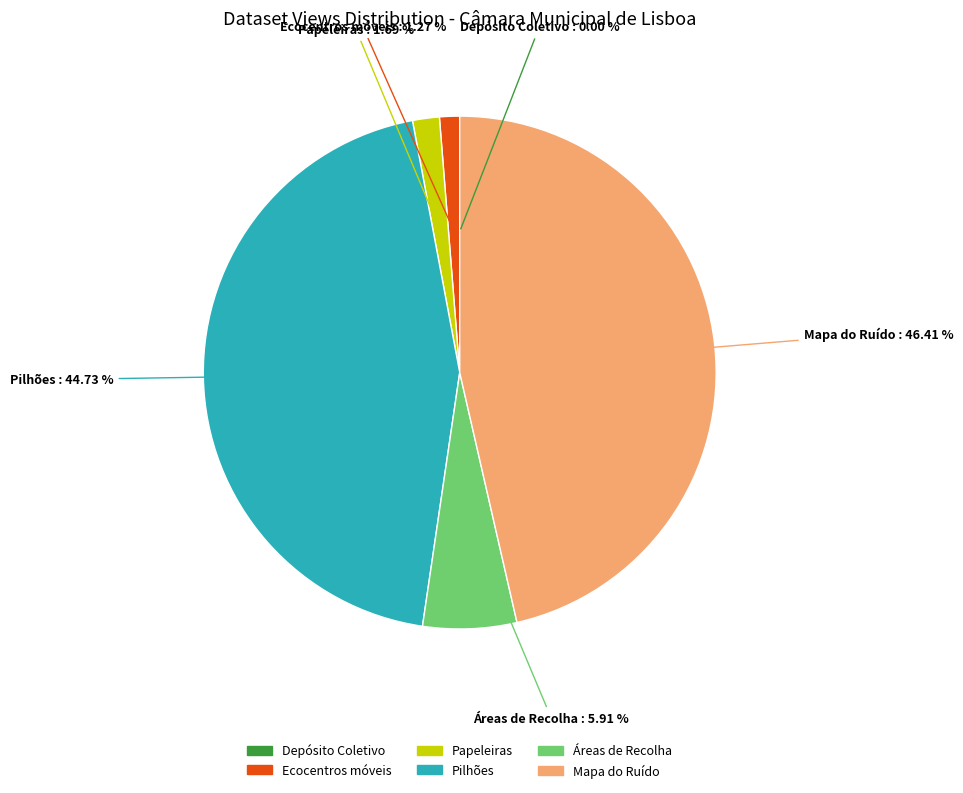

Does any single category account for the majority?

No